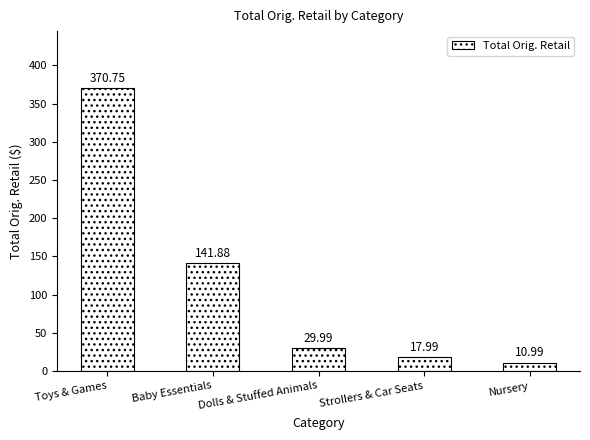

List the labels in order of value, largest first.

Toys & Games, Baby Essentials, Dolls & Stuffed Animals, Strollers & Car Seats, Nursery